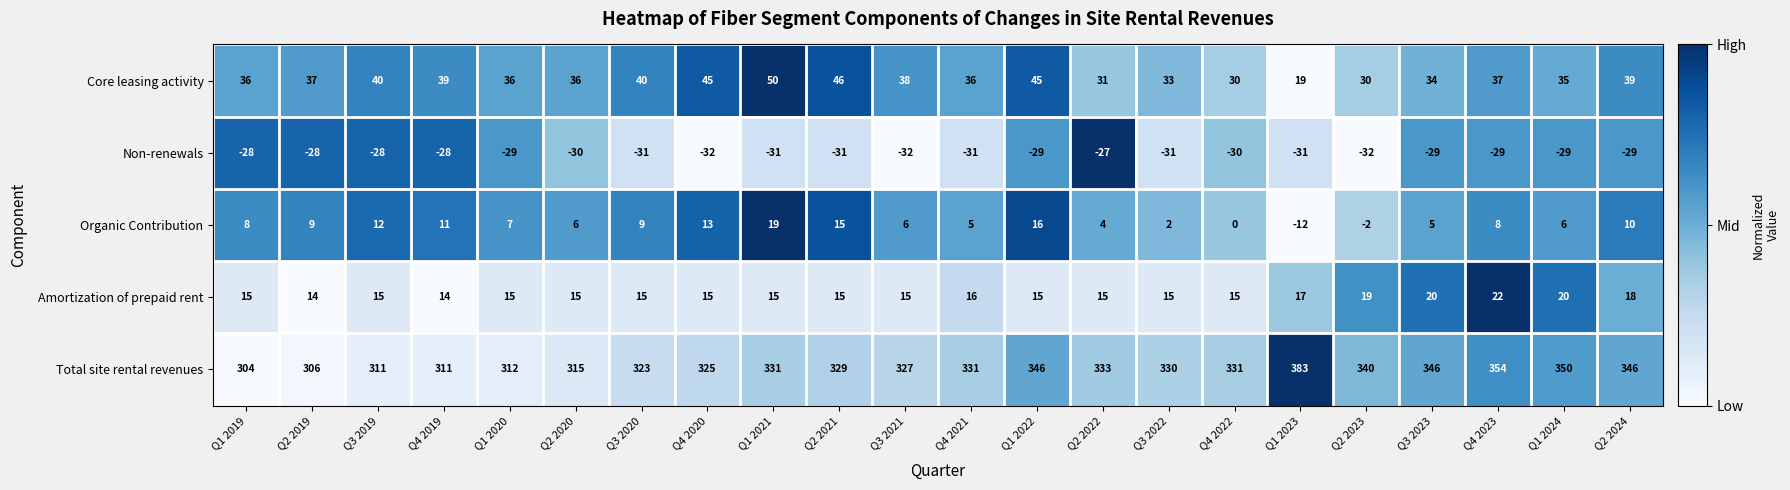

How many values in the Amortization of prepaid rent series are below 15?

2